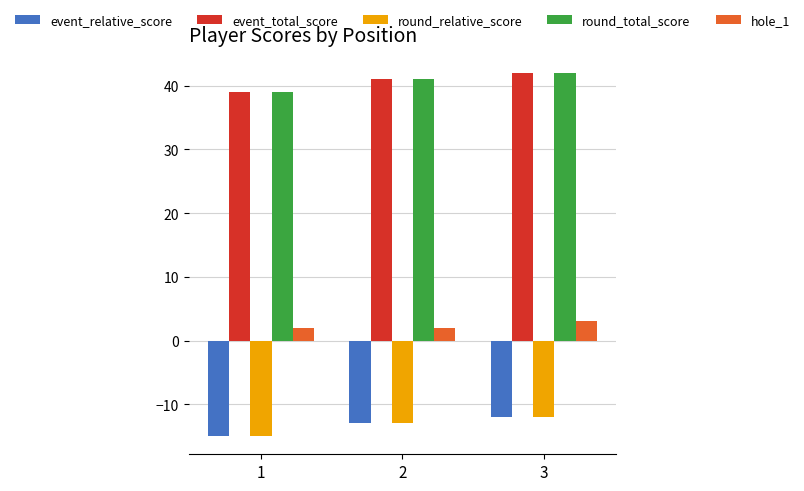

Reading left to right, transcribe all the data shown in this chart.

event_relative_score: -15	-13	-12
event_total_score: 39	41	42
round_relative_score: -15	-13	-12
round_total_score: 39	41	42
hole_1: 2	2	3